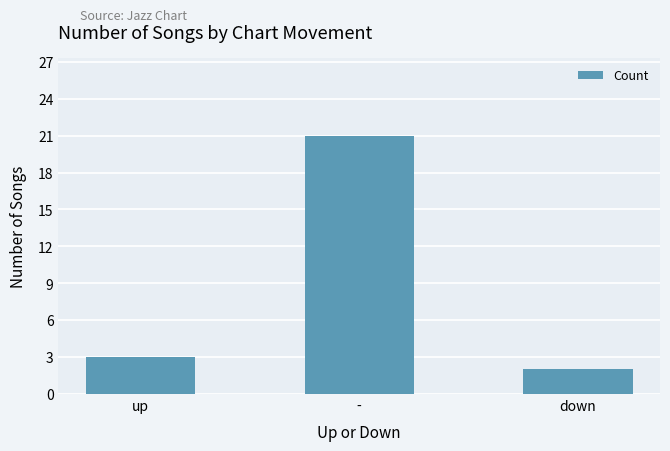

What is the maximum value shown in the chart?

21